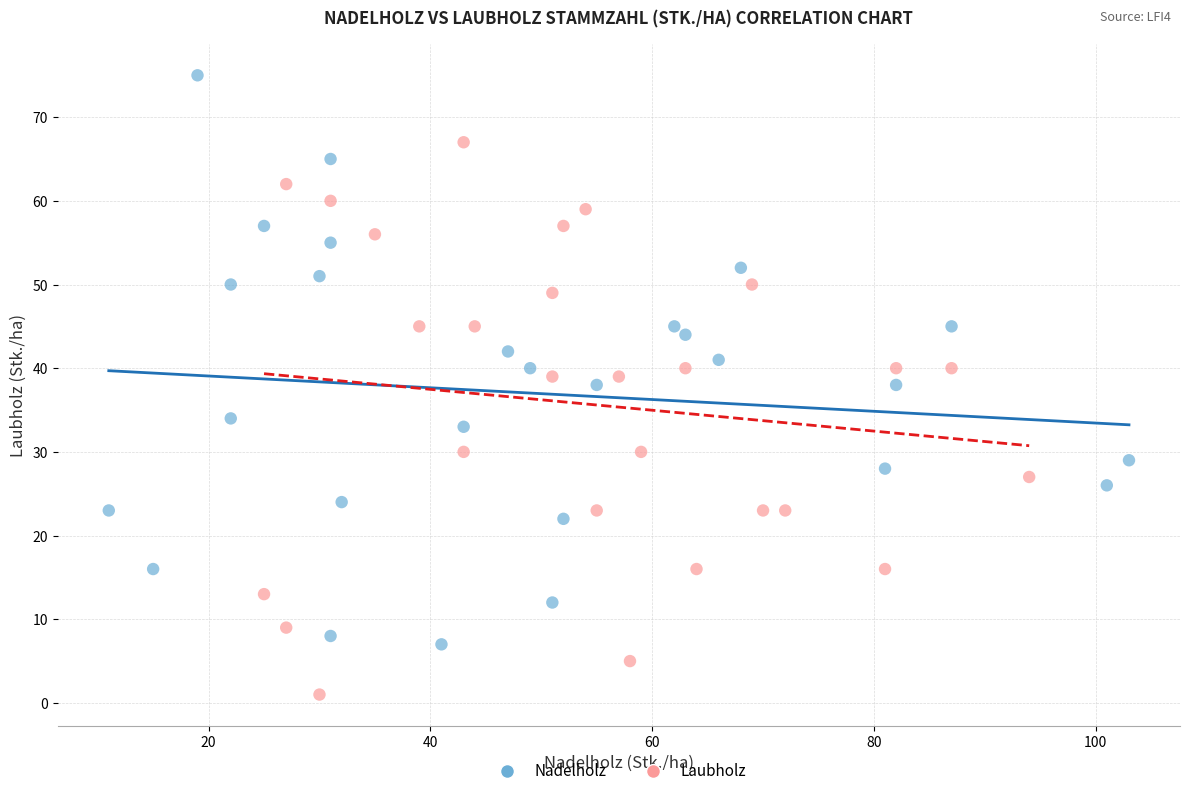

What are all the series names shown in the legend?

Nadelholz, Laubholz